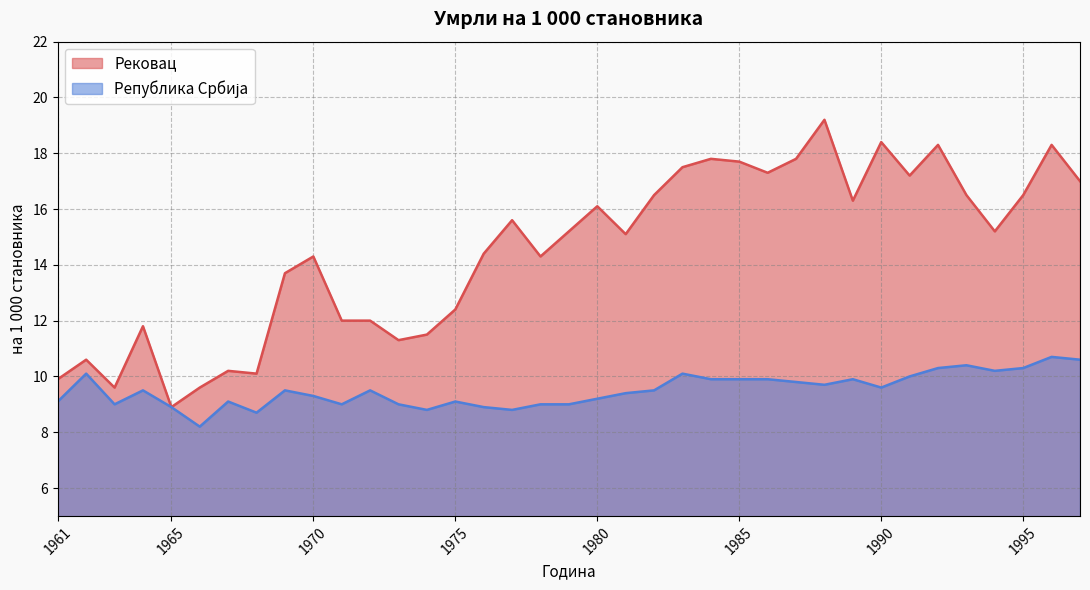

Reading right to left, list all the values displayed in this chart.

Рековац: 1997=17.0	1996=18.3	1995=16.5	1994=15.2	1993=16.5	1992=18.3	1991=17.2	1990=18.4	1989=16.3	1988=19.2	1987=17.8	1986=17.3	1985=17.7	1984=17.8	1983=17.5	1982=16.5	1981=15.1	1980=16.1	1979=15.2	1978=14.3	1977=15.6	1976=14.4	1975=12.4	1974=11.5	1973=11.3	1972=12.0	1971=12.0	1970=14.3	1969=13.7	1968=10.1	1967=10.2	1966=9.6	1965=8.9	1964=11.8	1963=9.6	1962=10.6	1961=9.9
Република Србија: 1997=10.6	1996=10.7	1995=10.3	1994=10.2	1993=10.4	1992=10.3	1991=10.0	1990=9.6	1989=9.9	1988=9.7	1987=9.8	1986=9.9	1985=9.9	1984=9.9	1983=10.1	1982=9.5	1981=9.4	1980=9.2	1979=9.0	1978=9.0	1977=8.8	1976=8.9	1975=9.1	1974=8.8	1973=9.0	1972=9.5	1971=9.0	1970=9.3	1969=9.5	1968=8.7	1967=9.1	1966=8.2	1965=8.9	1964=9.5	1963=9.0	1962=10.1	1961=9.1